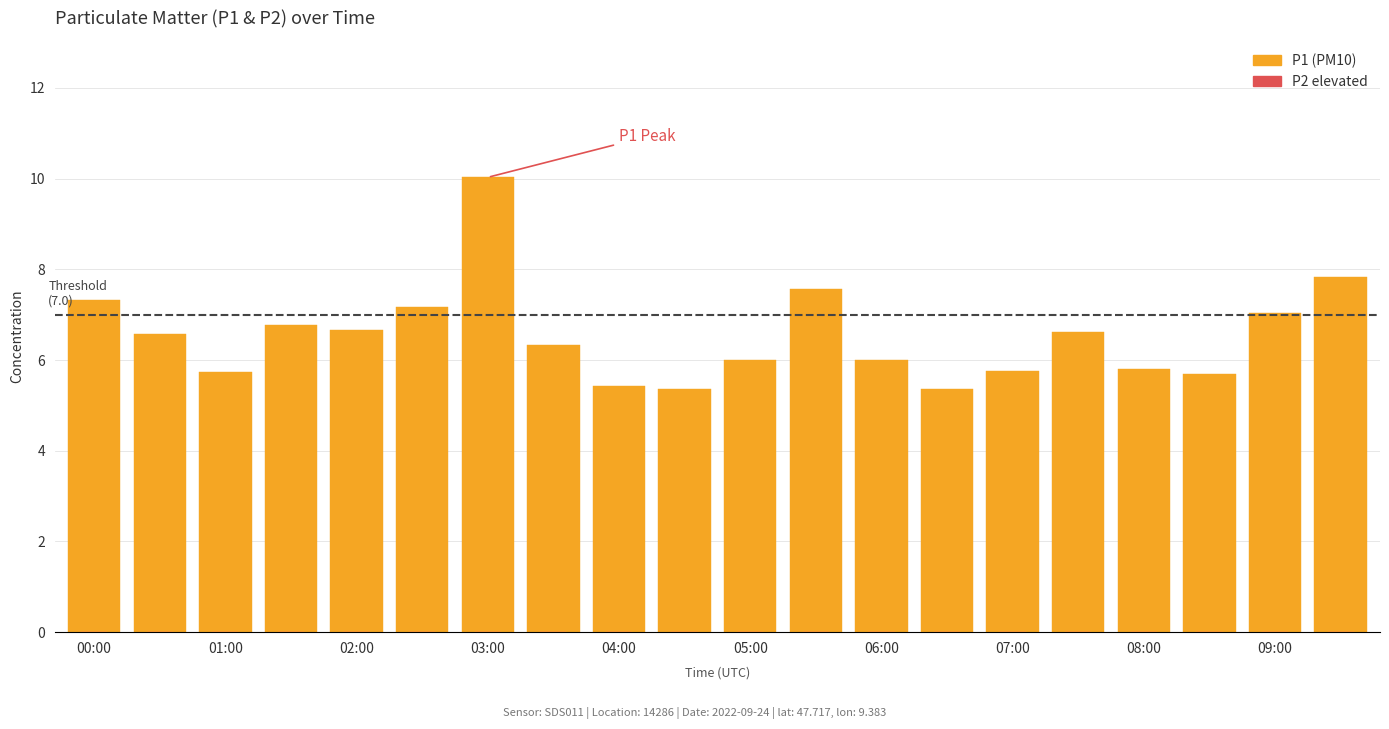

Rank the series by their average value, from highest to lowest.

P1, P2 (elevated)